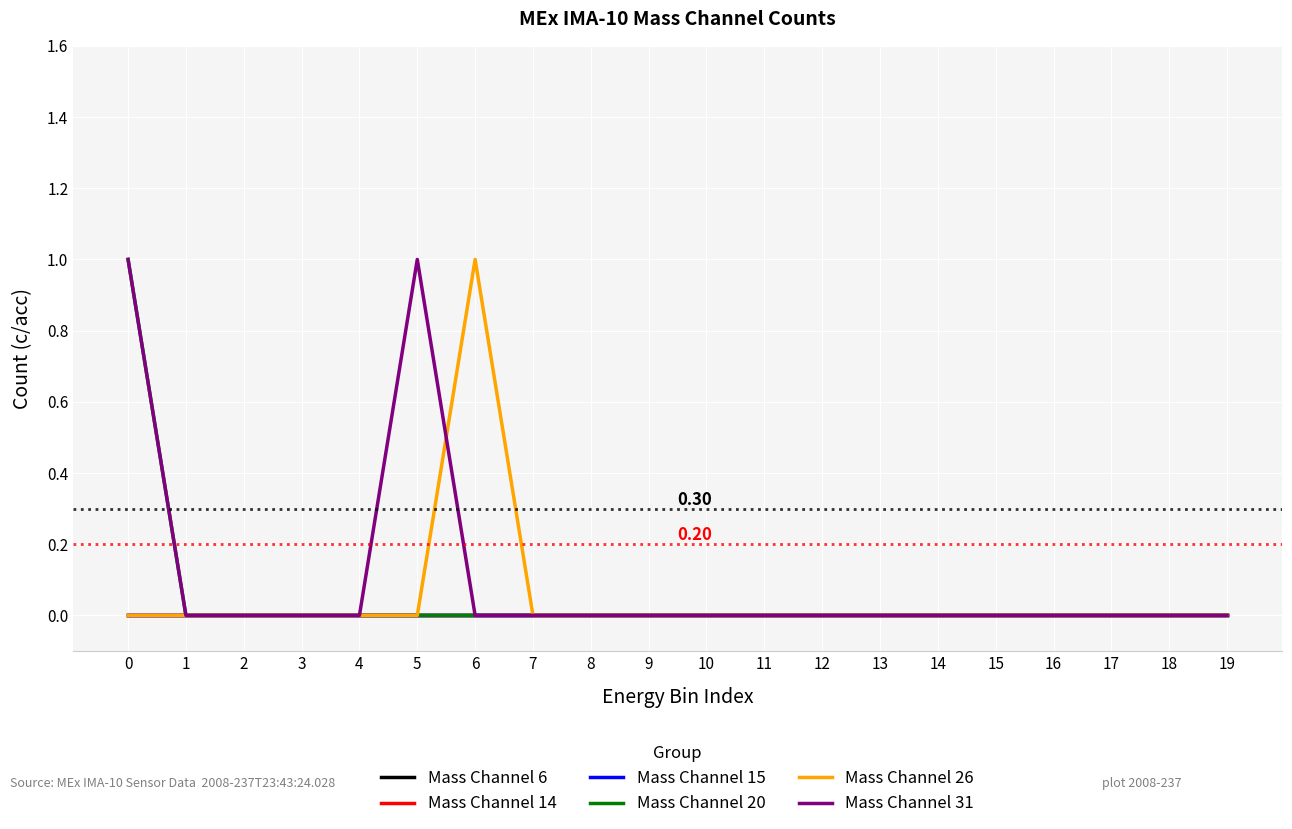

Does the chart have visible grid lines?

Yes